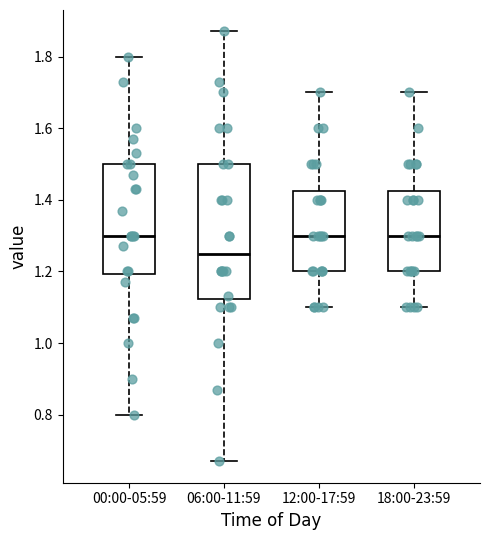

Where does the lower whisker of the box for 06:00-11:59 end on the y-axis? The values are not printed on the chart, so give them approximately, as read against the axis.

0.68